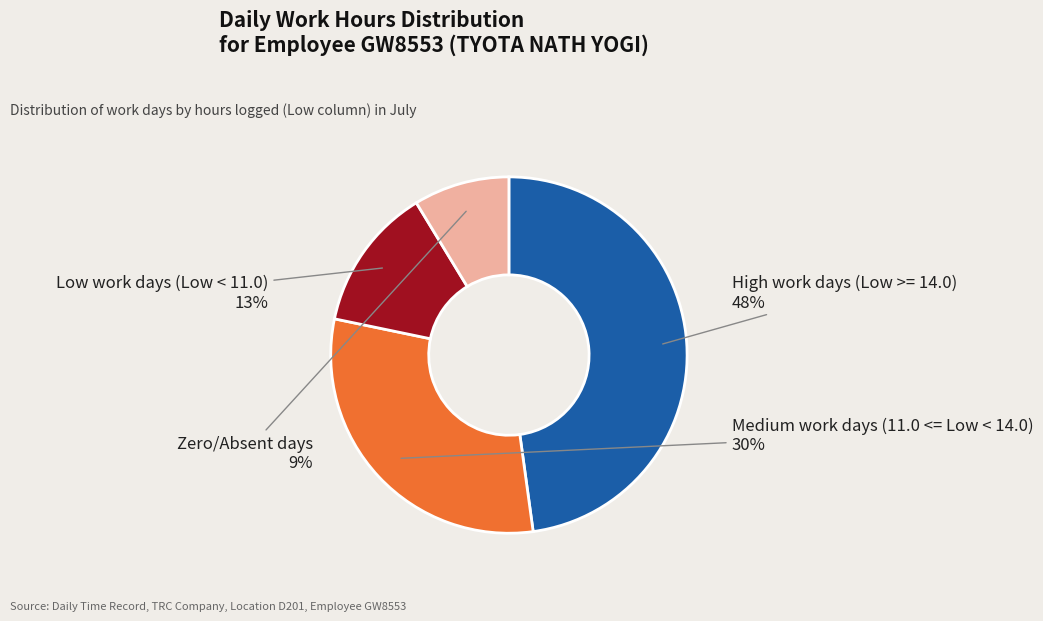

What is the largest slice in the pie chart?

High work days (Low >= 14.0)